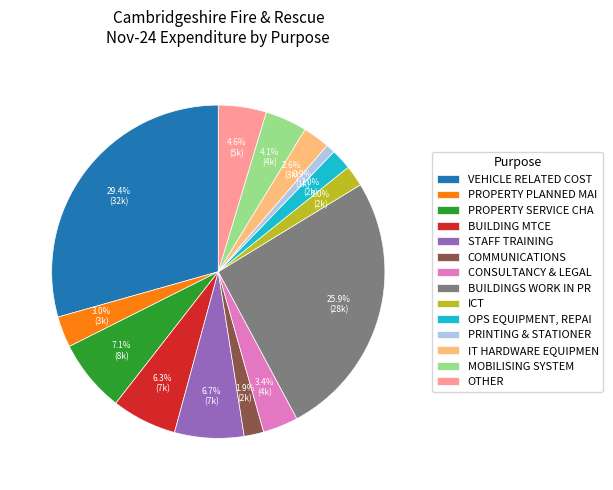

Does CONSULTANCY & LEGAL account for over 50% of the chart?

No